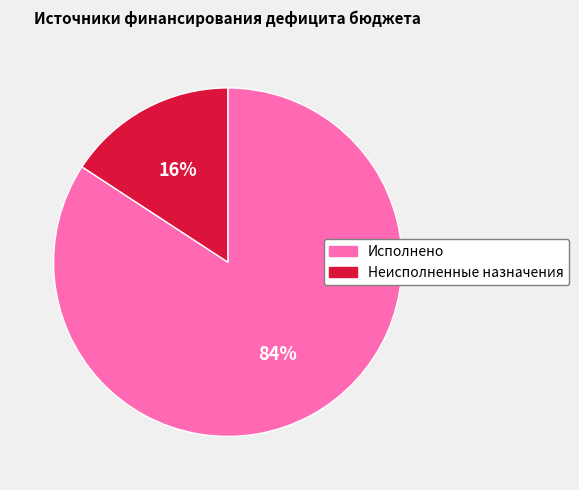

Count the number of slices in the pie.

2